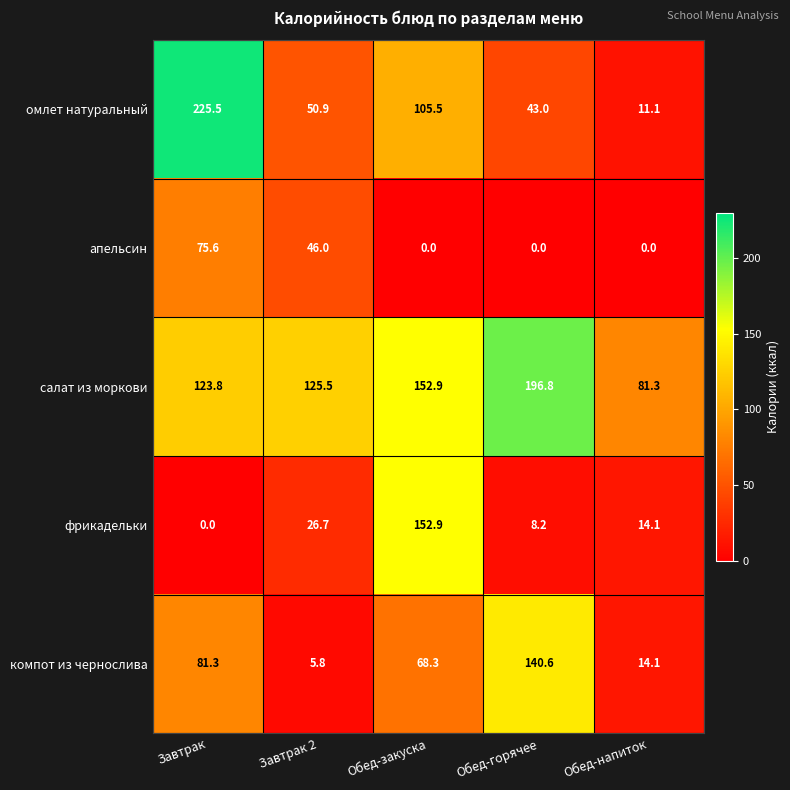

At which label does фрикадельки reach its minimum?

Завтрак